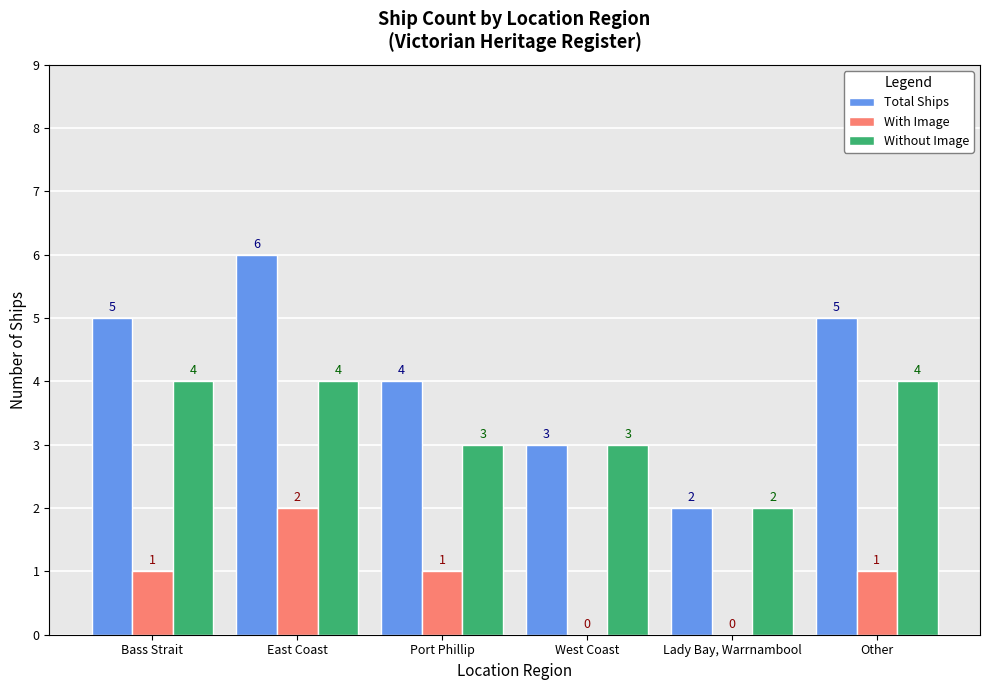

The Total Ships series shows 2 at Other. True or false?

False